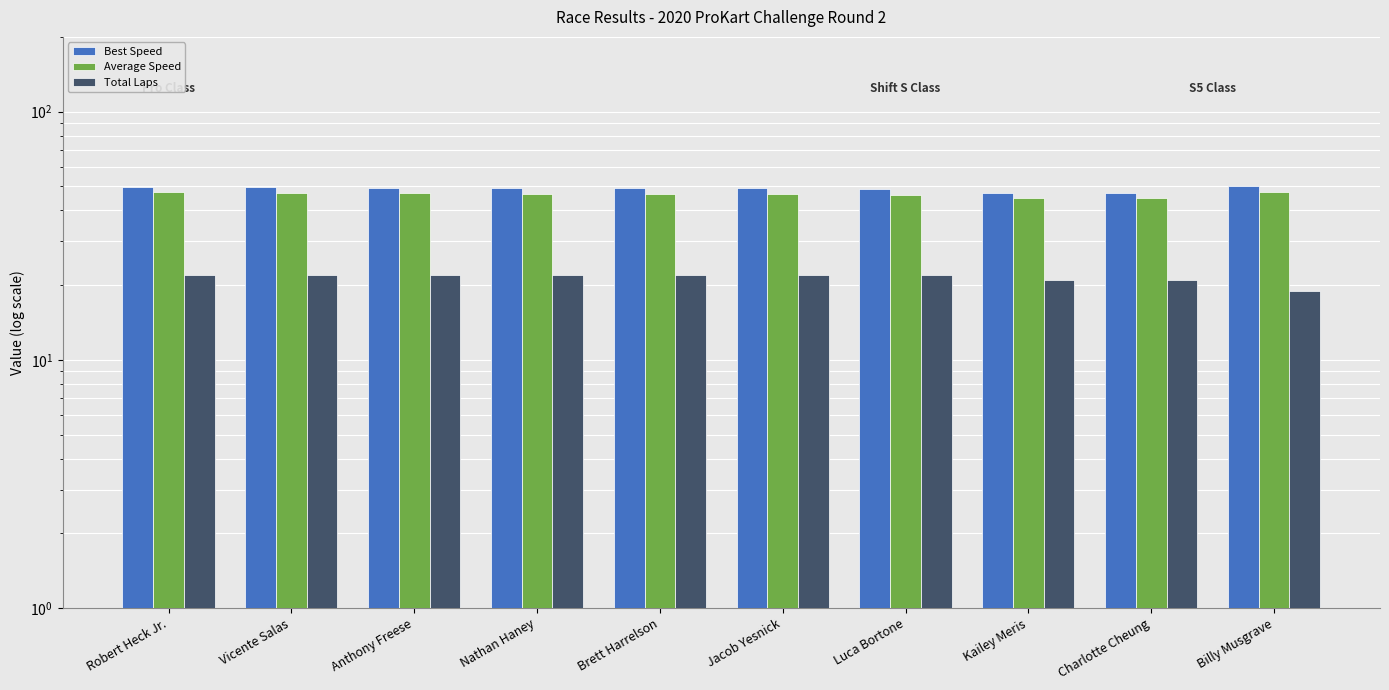

Which category has the lowest value across all series?

Billy Musgrave